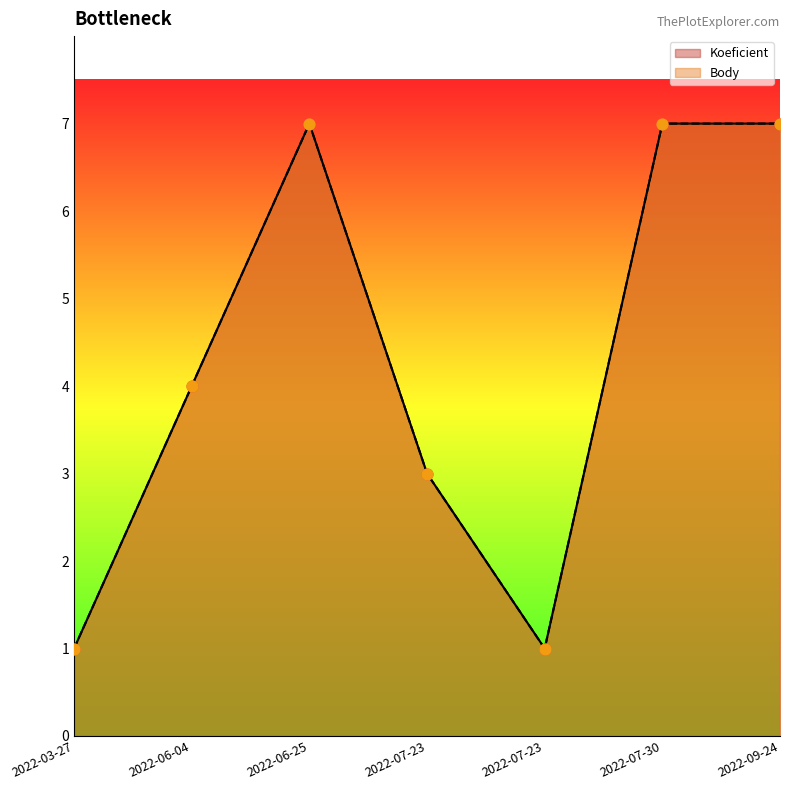

At how many categories does at least one series exceed 5?

3